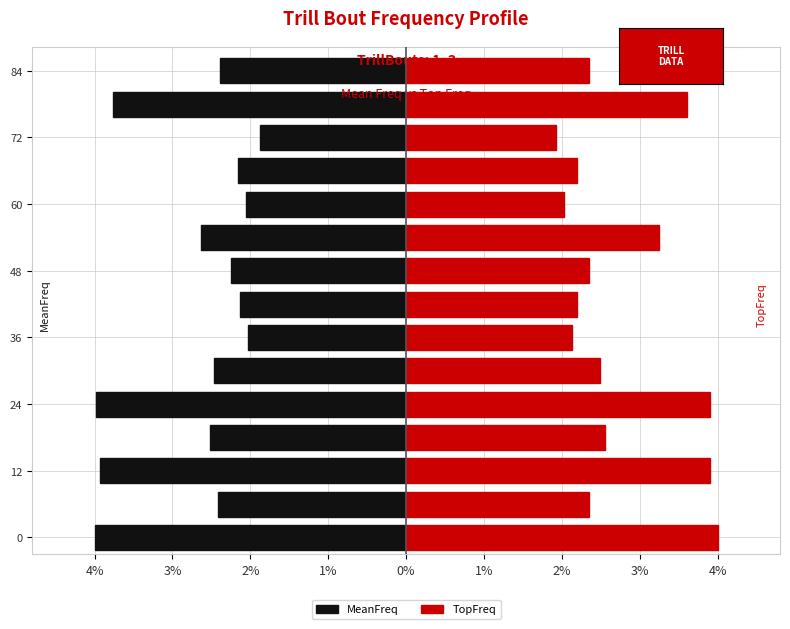

Reading left to right, list all the values displayed in this chart.

MeanFreq: -4.0	-2.4	-3.9	-2.5	-4.0	-2.5	-2.0	-2.1	-2.2	-2.6	-2.1	-2.2	-1.9	-3.8	-2.4
TopFreq: 4.0	2.4	3.9	2.6	3.9	2.5	2.1	2.2	2.4	3.2	2.0	2.2	1.9	3.6	2.4